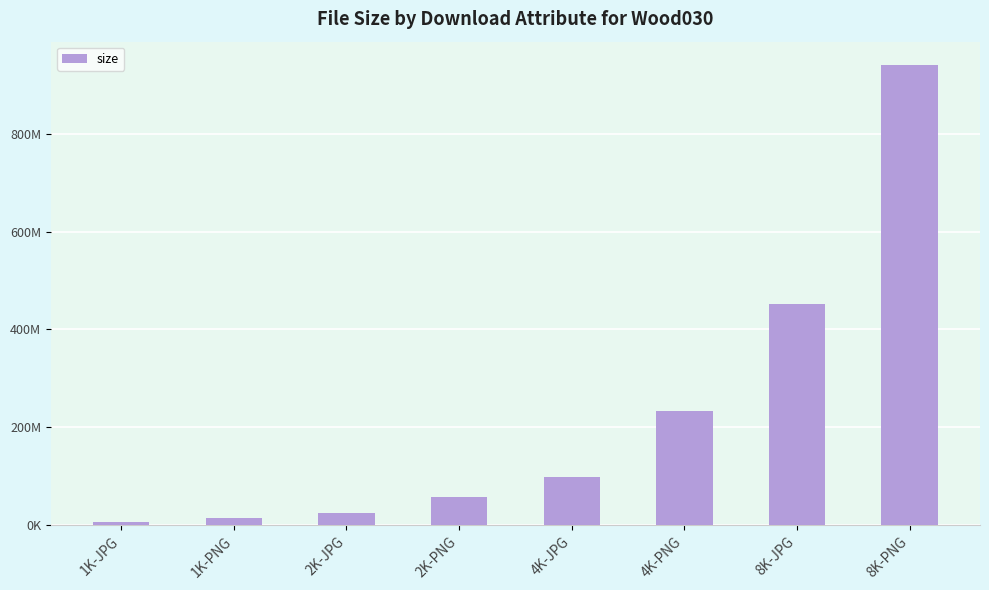

List the labels in order of value, largest first.

8K-PNG, 8K-JPG, 4K-PNG, 4K-JPG, 2K-PNG, 2K-JPG, 1K-PNG, 1K-JPG